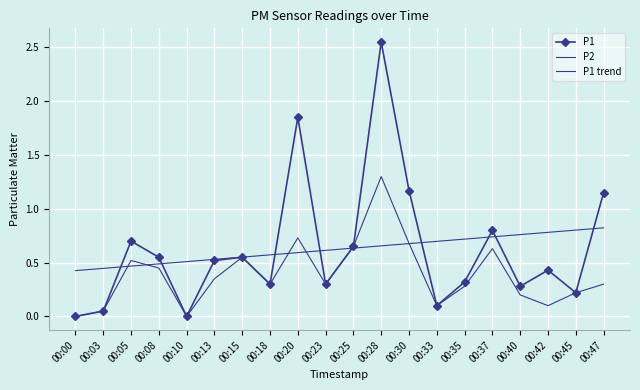

In P2, how many points are lower than both neighbors (excluding endpoints)?

5